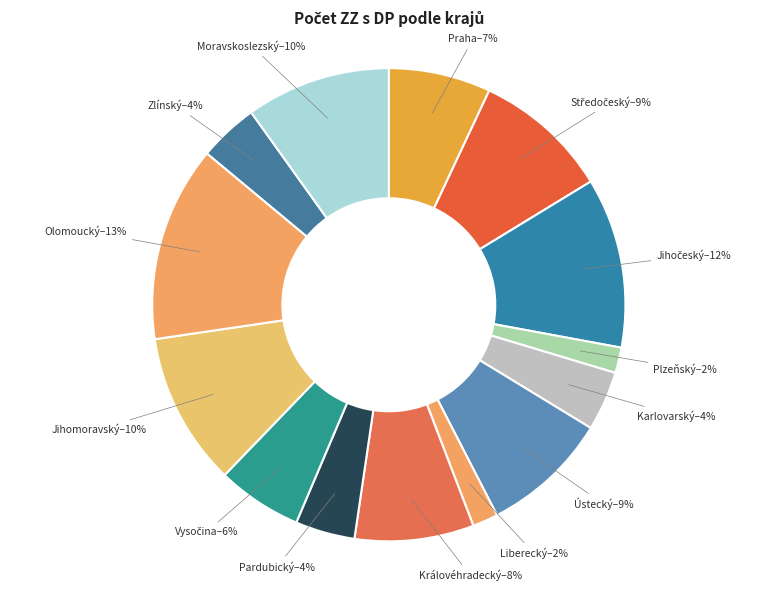

What is the largest slice in the pie chart?

Olomoucký